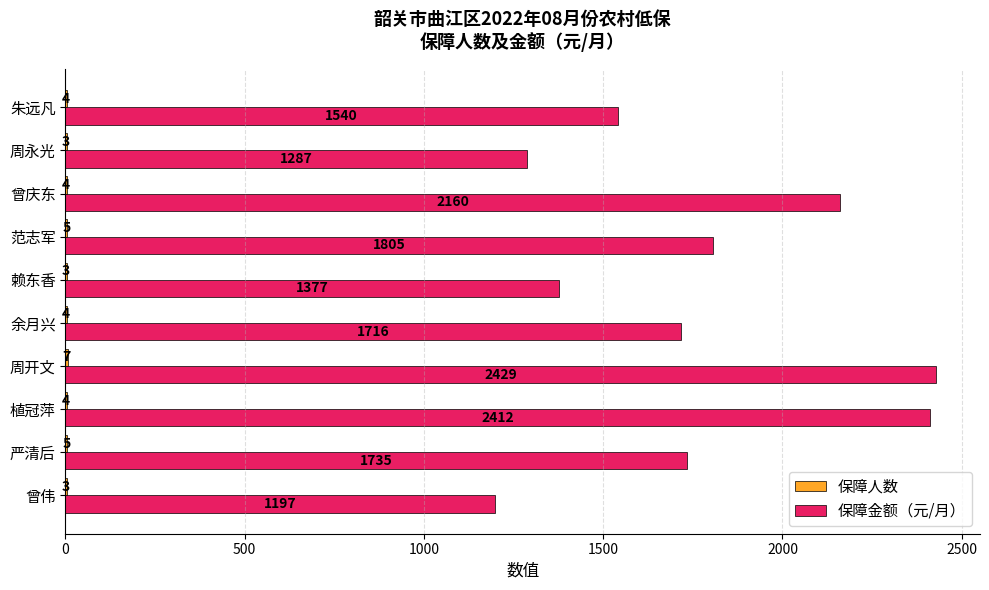

What is the total value across all series at 曾伟?

1200